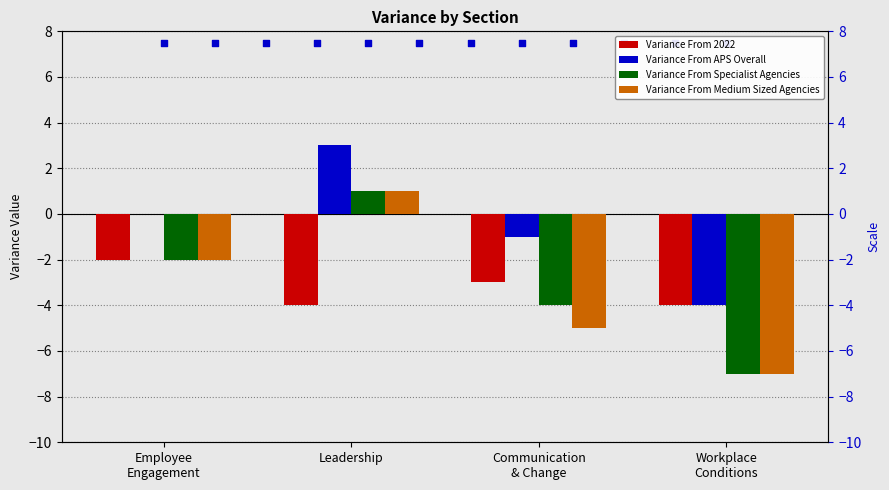

At which category is the sum across all series the highest?

Leadership